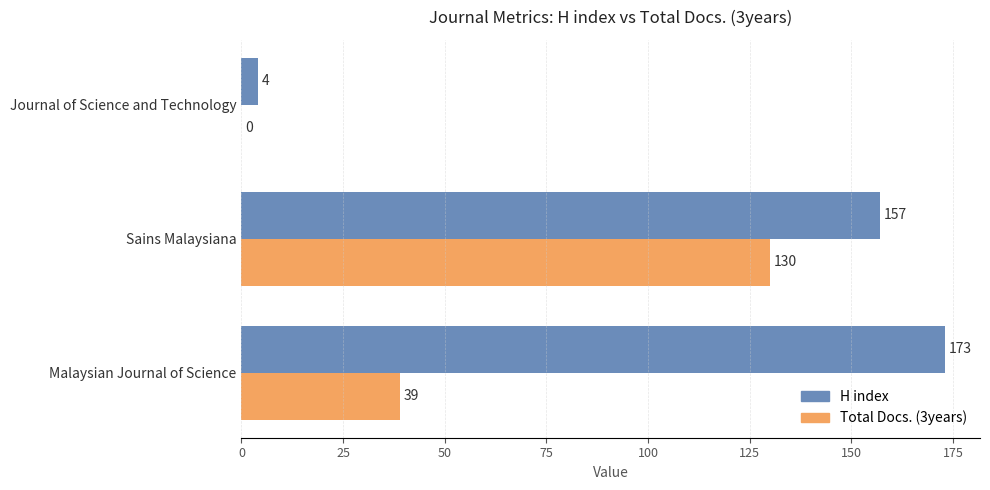

What are all the series names shown in the legend?

H index, Total Docs. (3years)